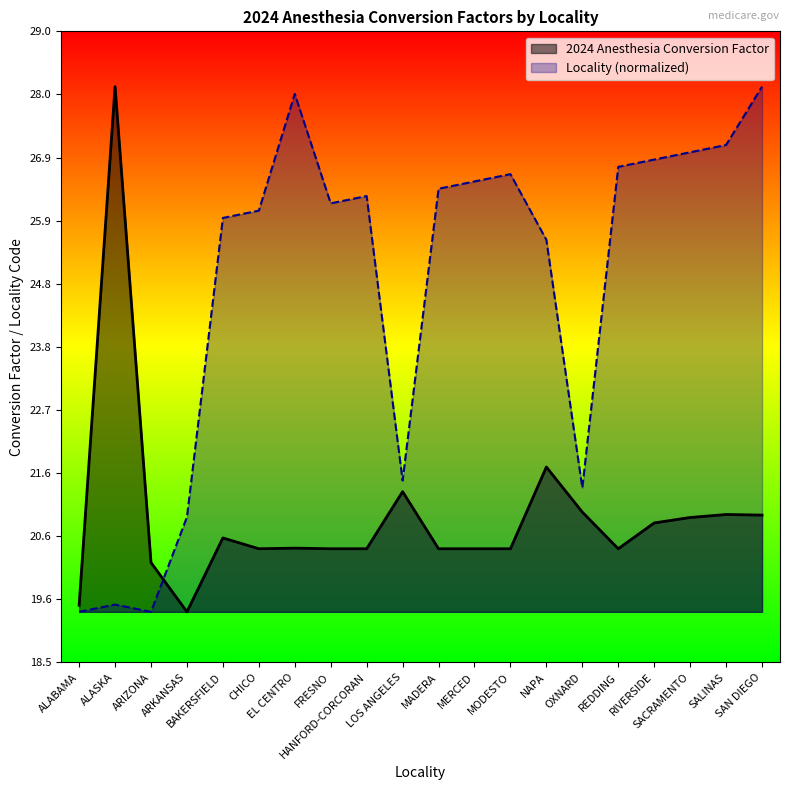

What is the value of the Locality point at the 1st from the left?

19.3